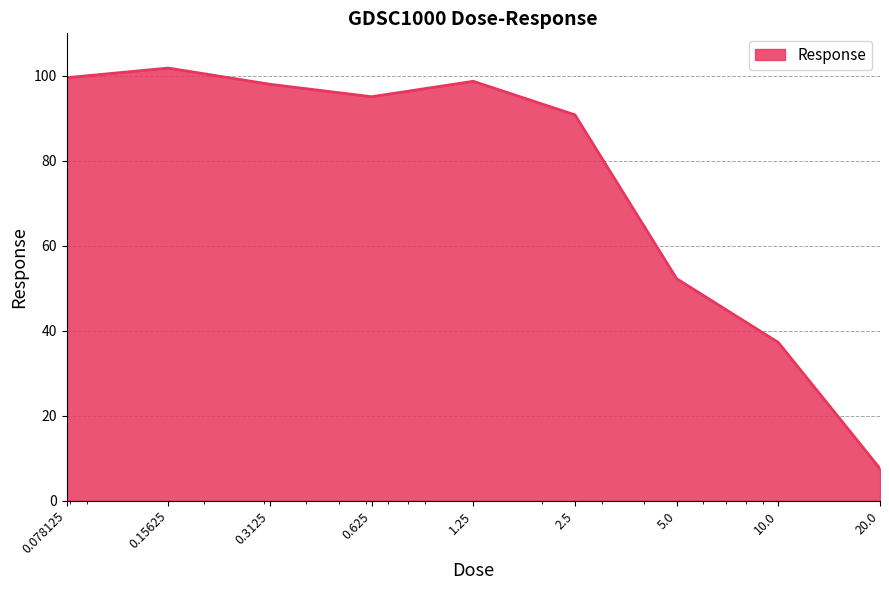

What is the maximum value shown in the chart?

101.8